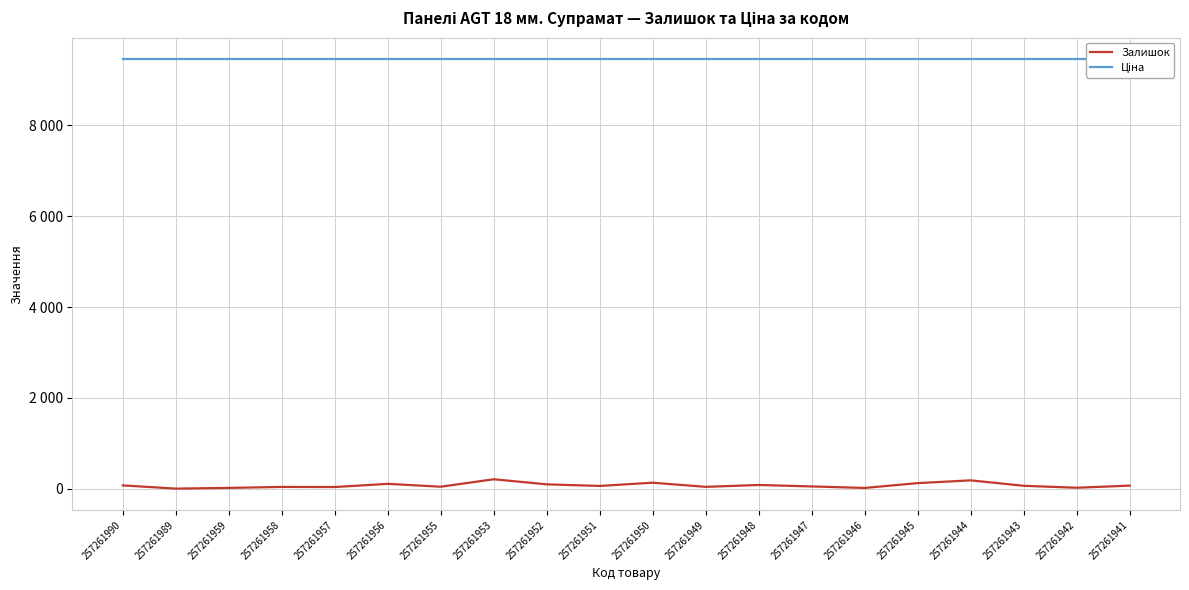

Is the value of Ціна at 257261955 greater than the value of Залишок at 257261955?

Yes